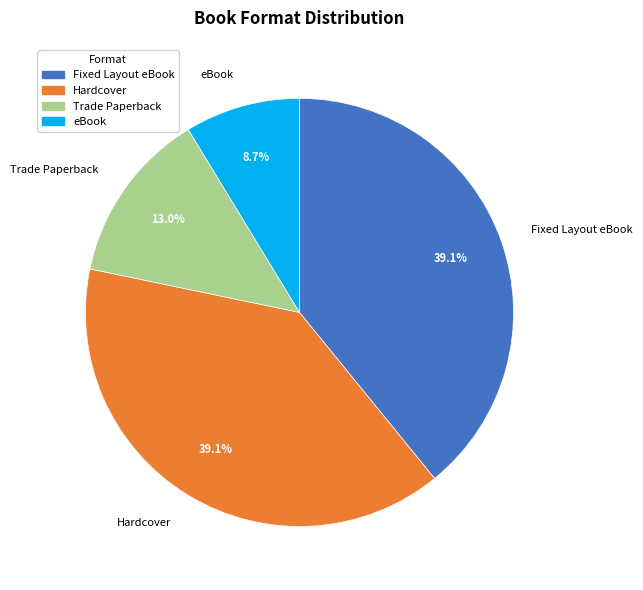

Which slice is the smallest?

eBook